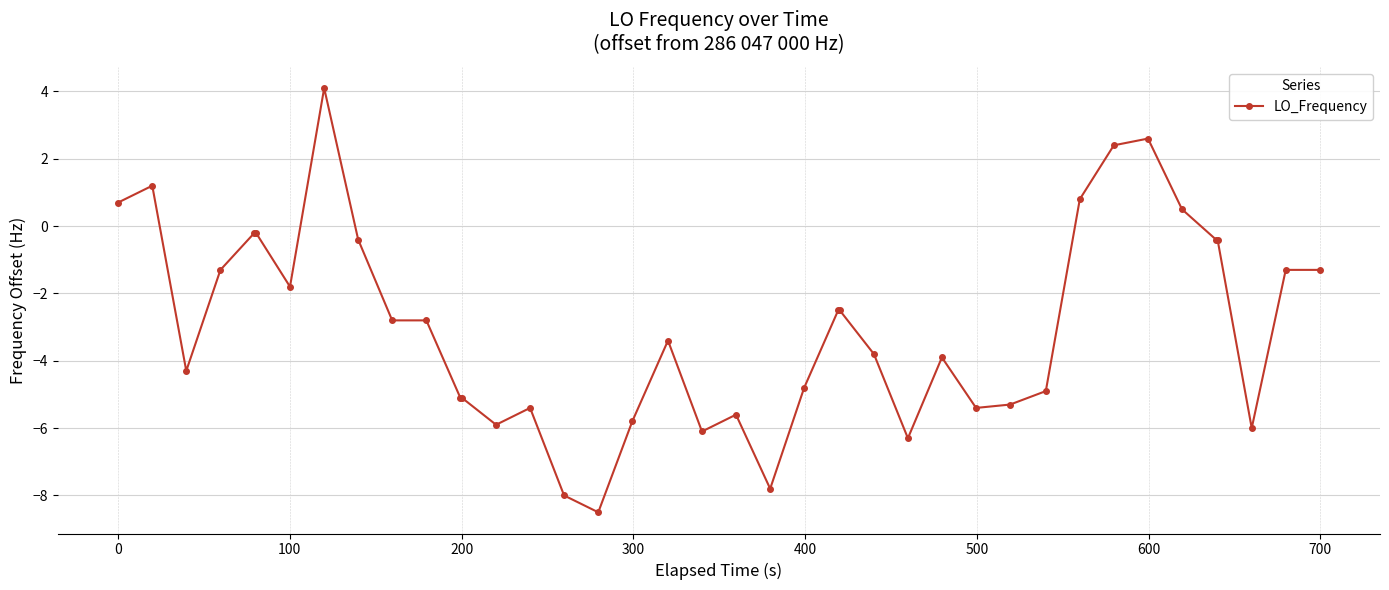

How many lines are shown in the chart?

1